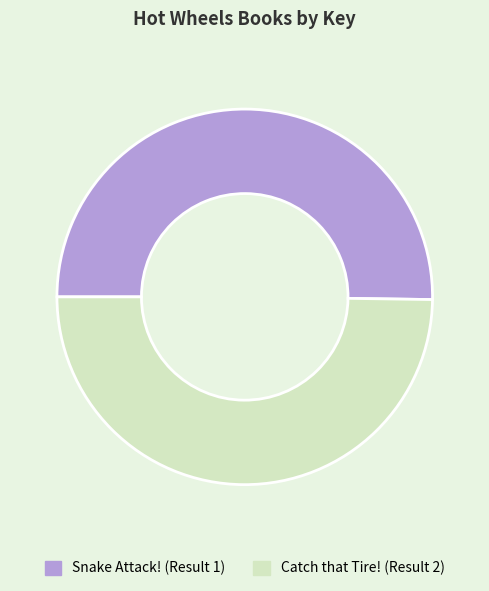

Approximately how many times larger is the value at Catch that Tire! (Result 2) compared to Snake Attack! (Result 1)?

1.0